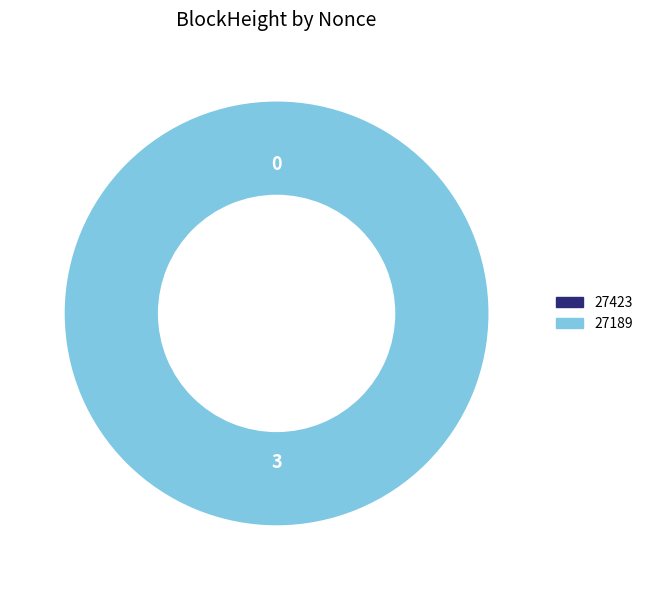

The 27189 slice represents 100% of the pie. True or false?

True